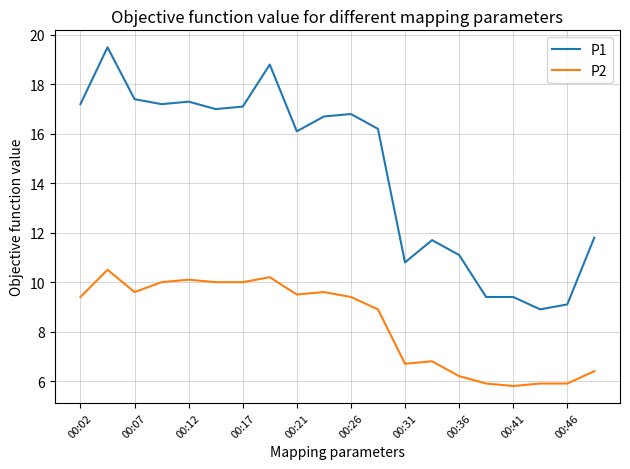

At how many categories does at least one series exceed 13?

12